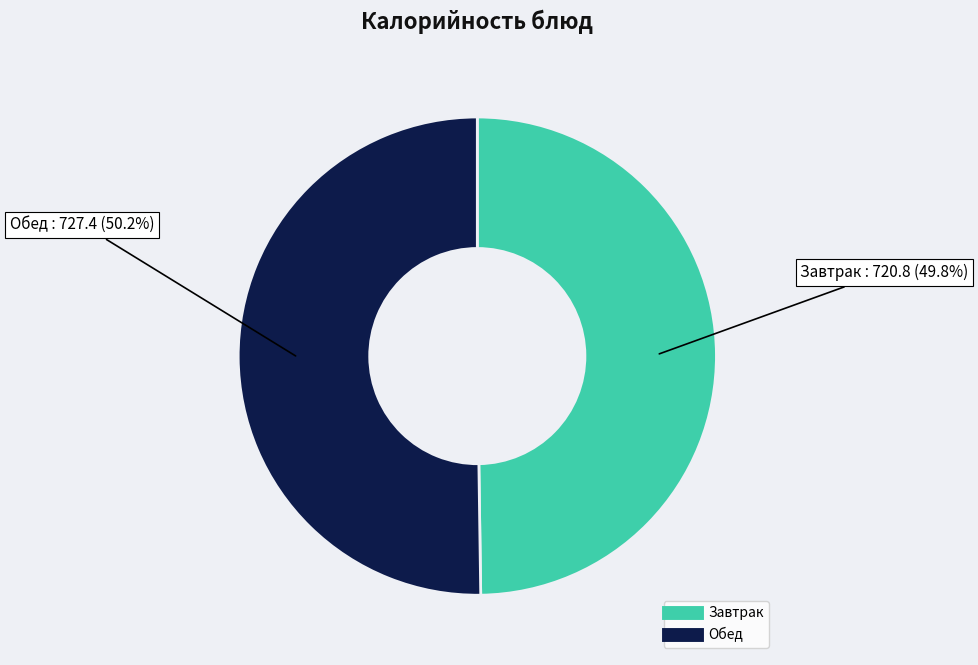

Does any single category account for the majority?

Yes